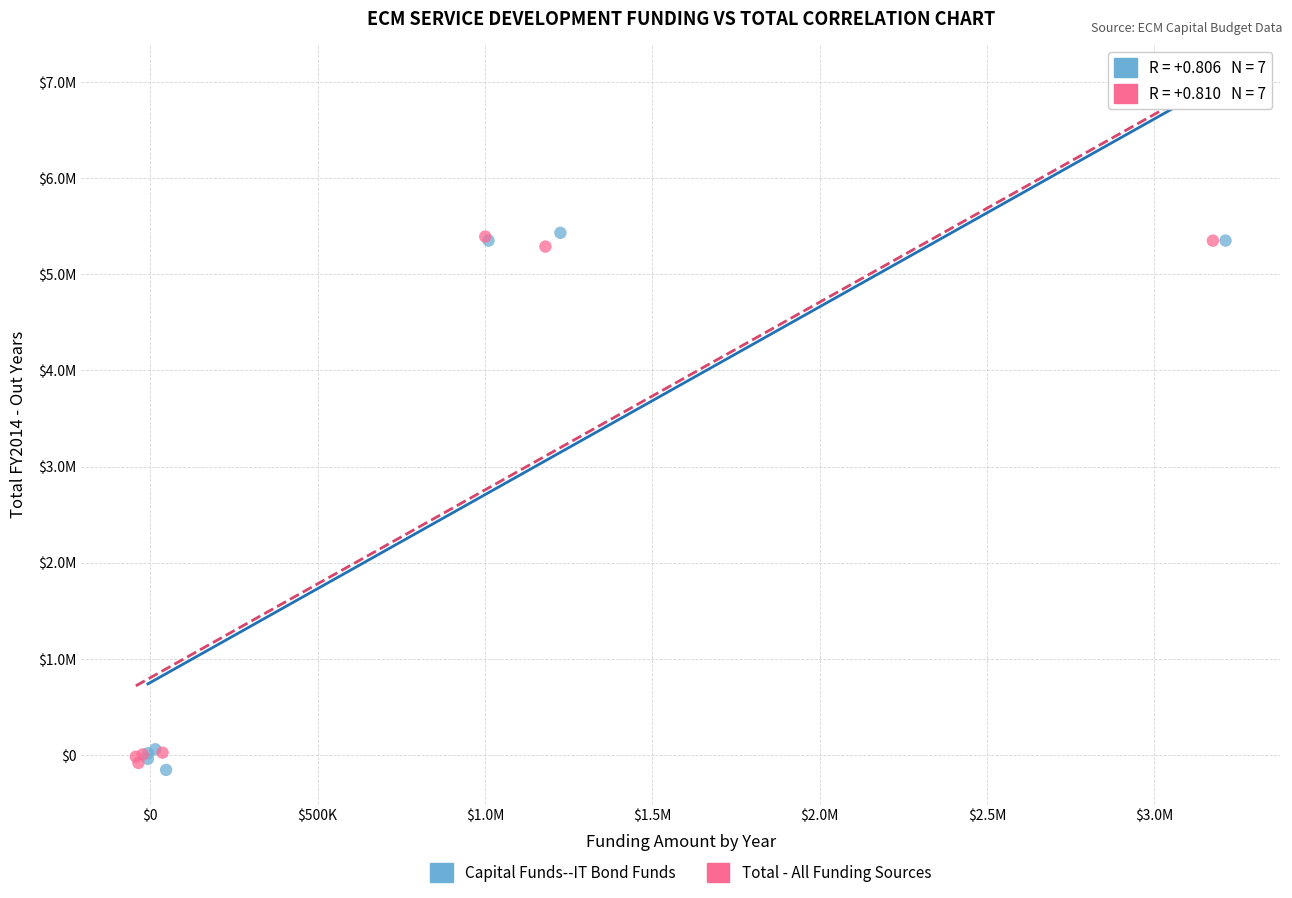

Which series has the largest Y range (max minus min)?

Capital Funds--IT Bond Funds